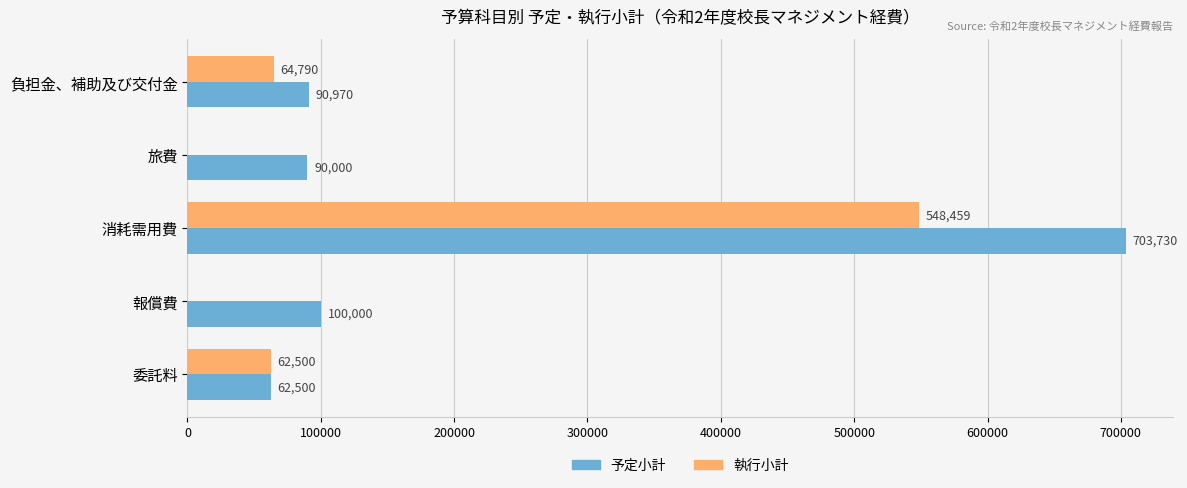

What are all the series names shown in the legend?

予定小計, 執行小計